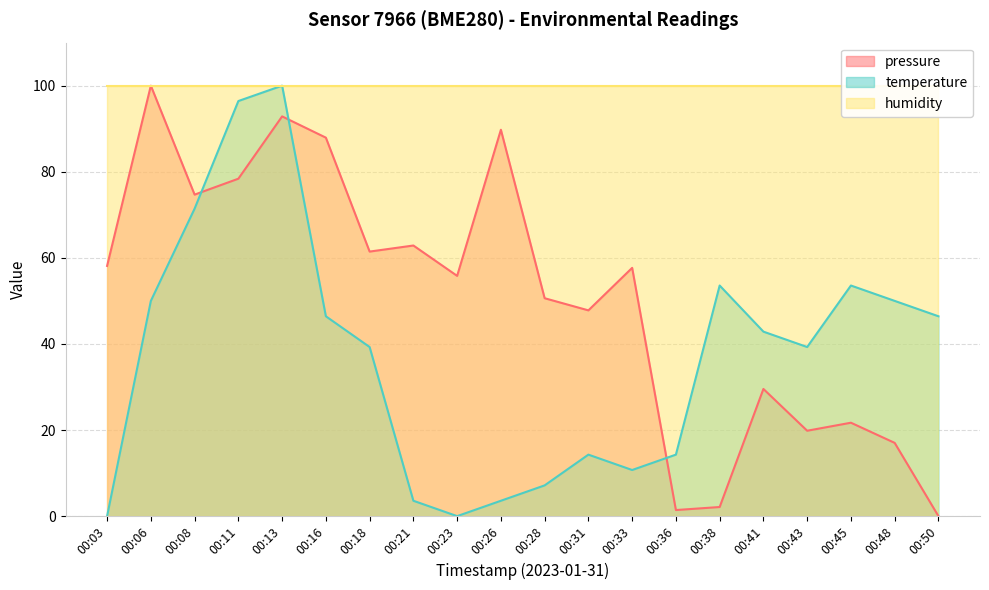

How many values in the pressure series are below 57?

10